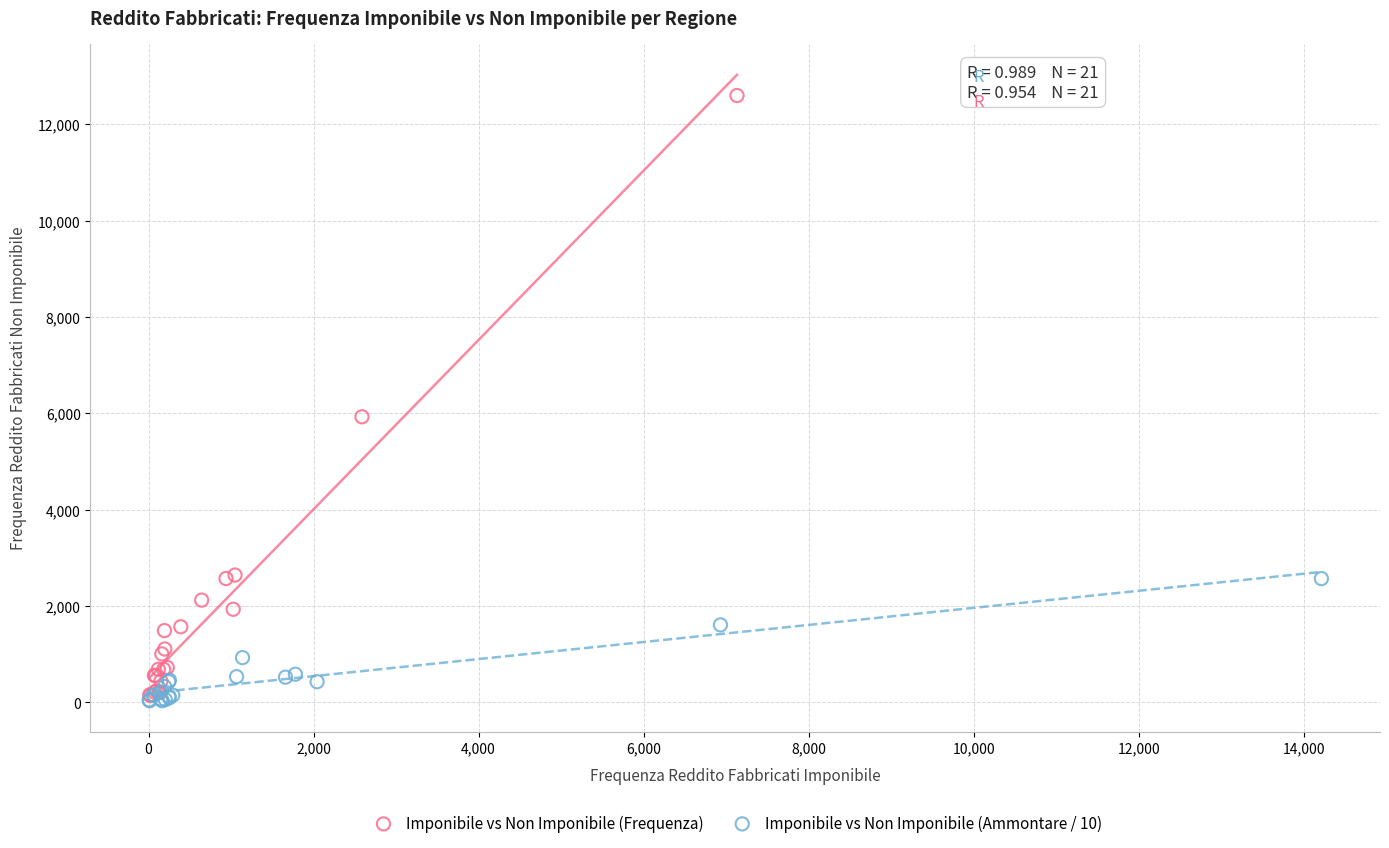

Which series has the widest spread of Y values?

Imponibile vs Non Imponibile (Frequenza)